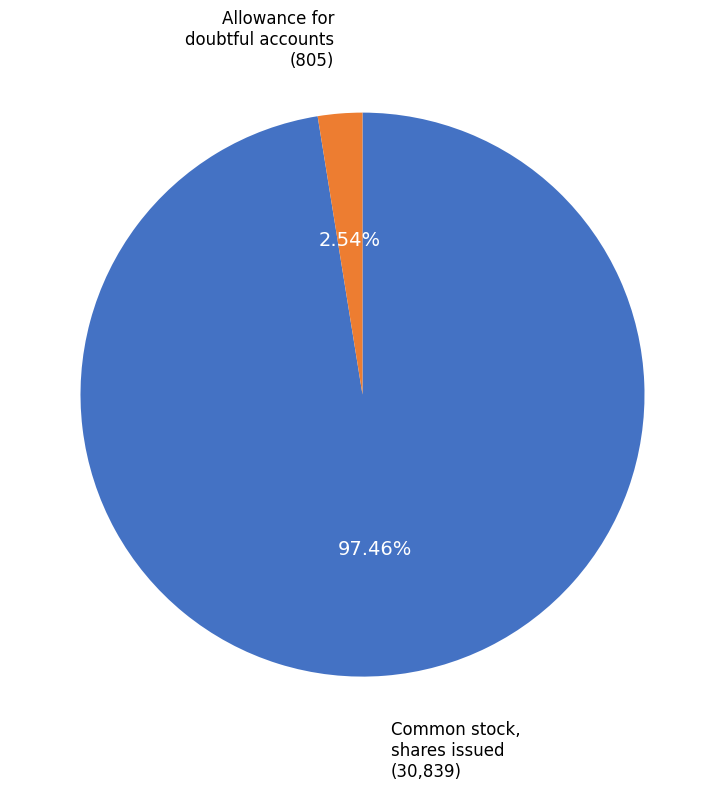

Count the number of slices in the pie.

2